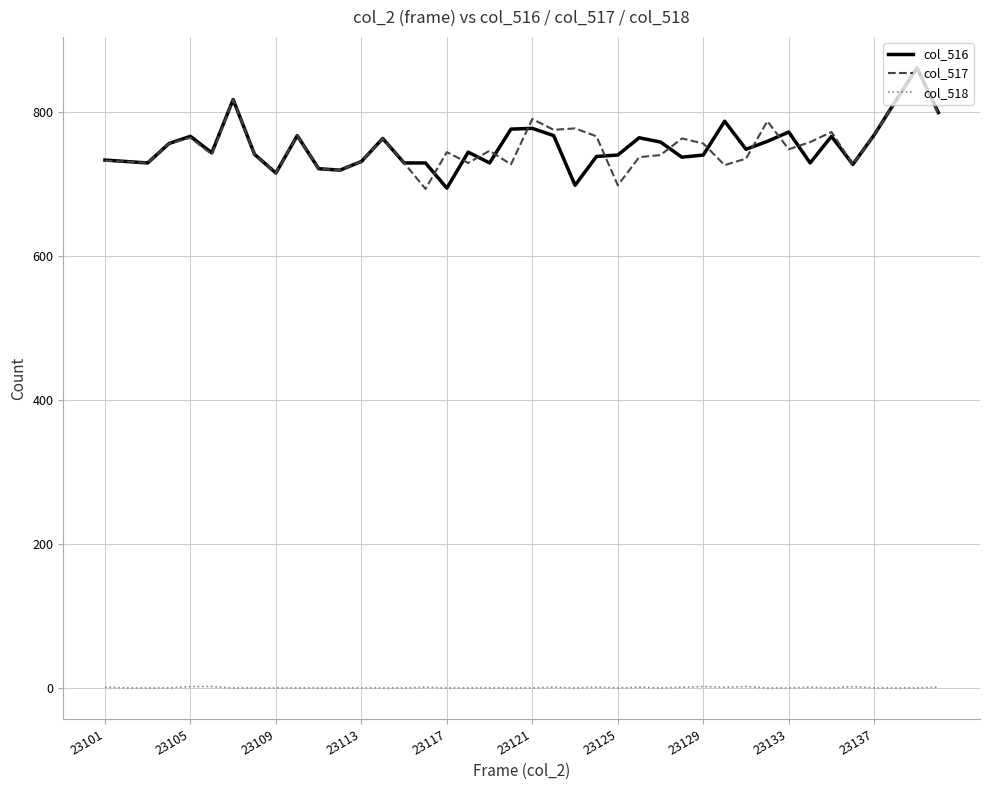

Is this an area chart (filled region under the line)?

No